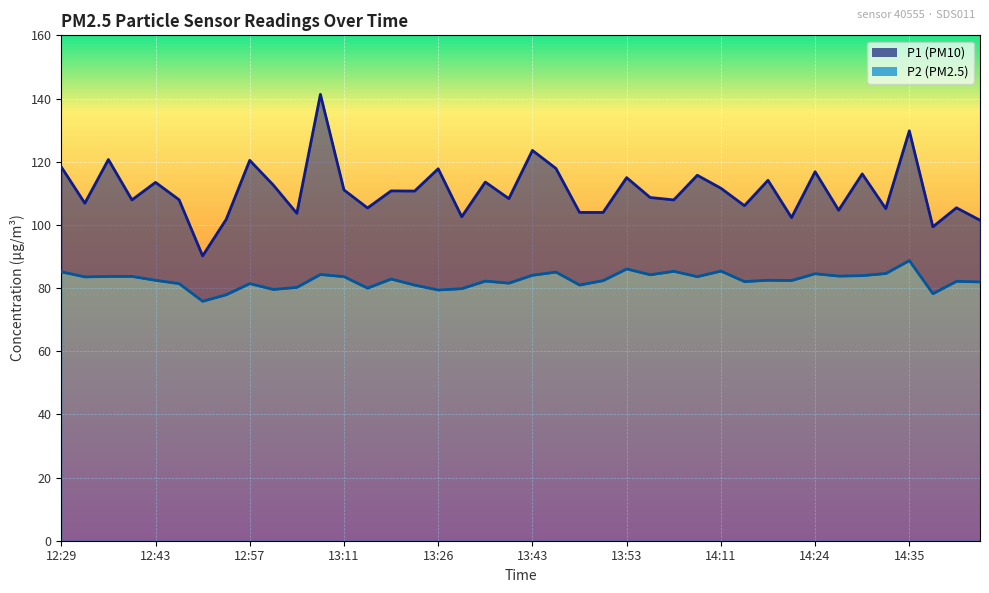

Read the P1 value at 14:42.

101.5